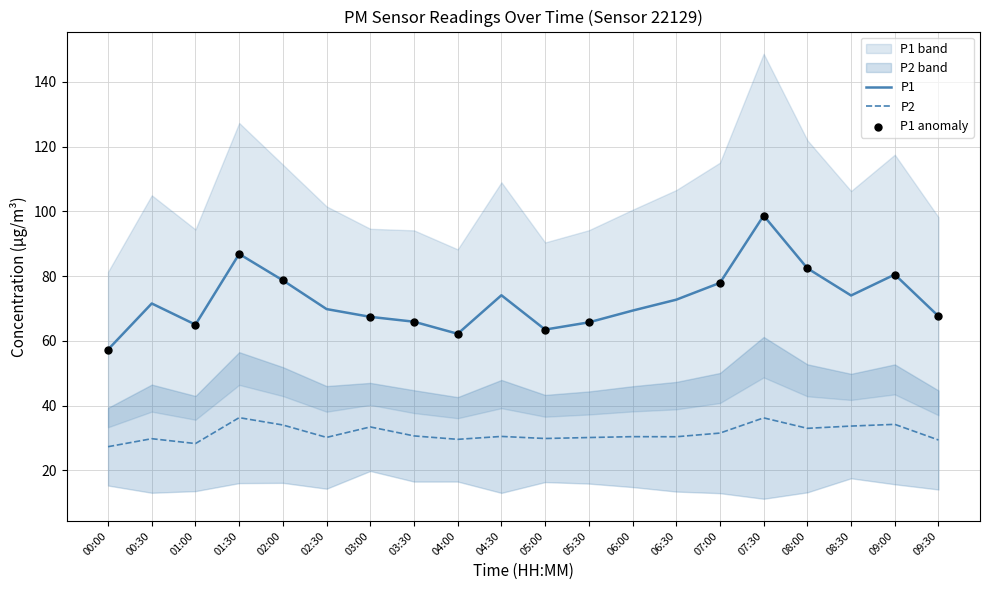

Is it true that P1 equals 104.9 at 04:30?

False